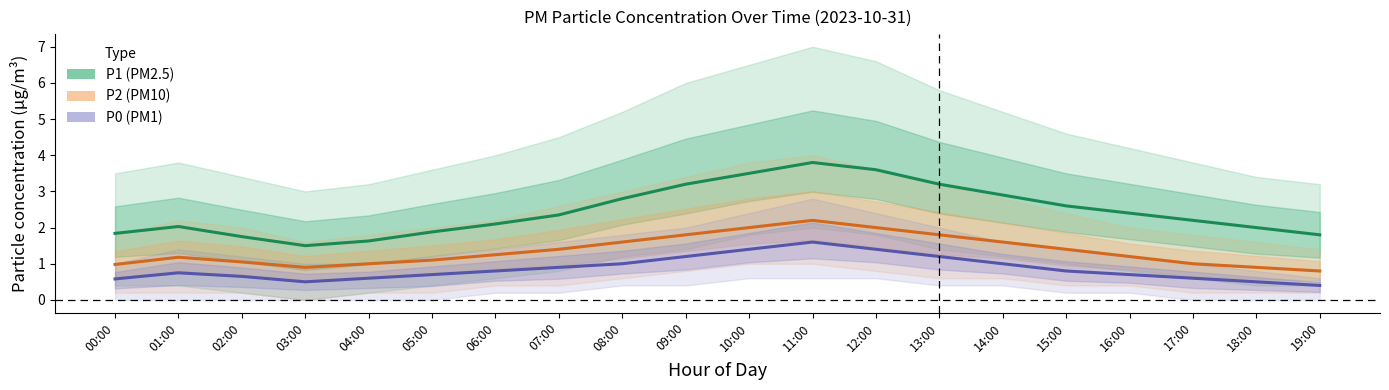

How many interior local valleys does the P2 series have?

1